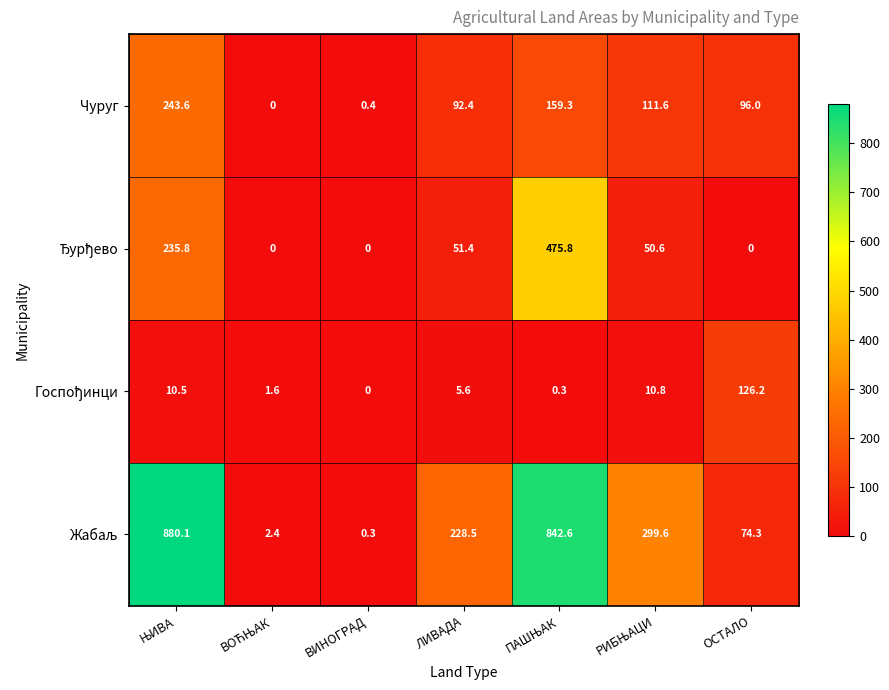

What is the sum of all Чуруг values?

703.3